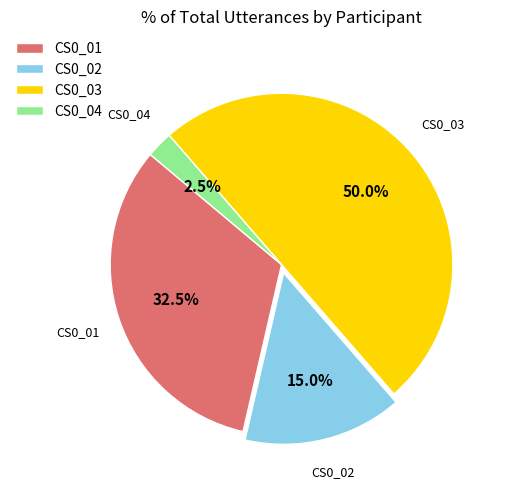

The CS0_01 slice represents 22% of the pie. True or false?

False